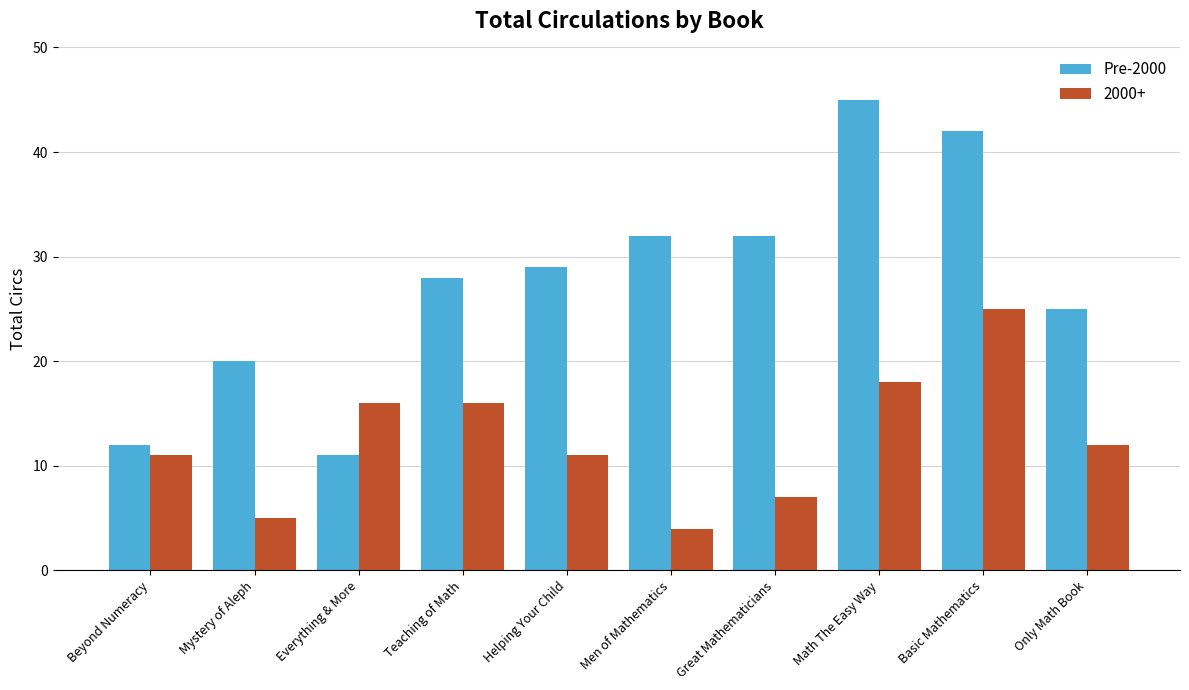

What position from the right is Math The Easy Way?

3